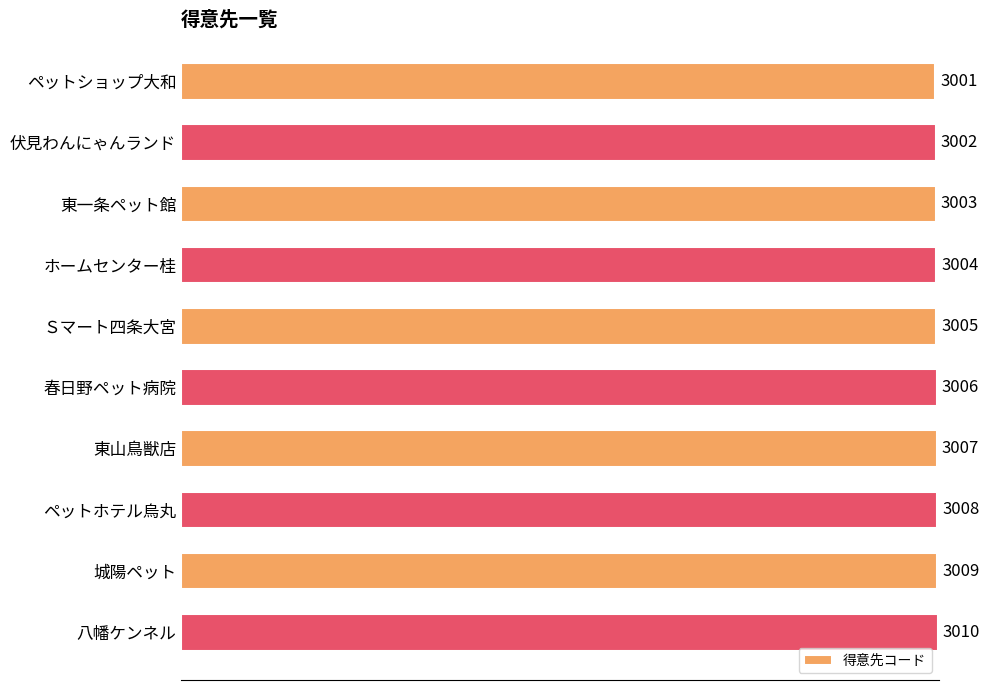

At which label is the value closest to 3005?

Ｓマート四条大宮